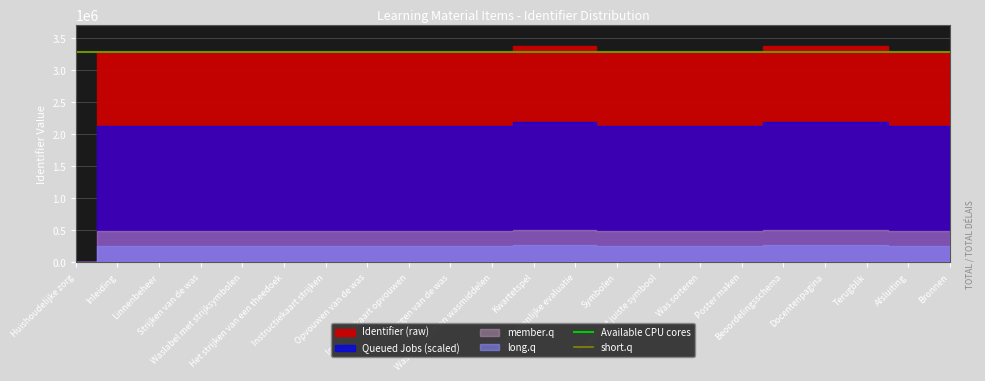

Does the chart display data point markers on the line(s)?

No